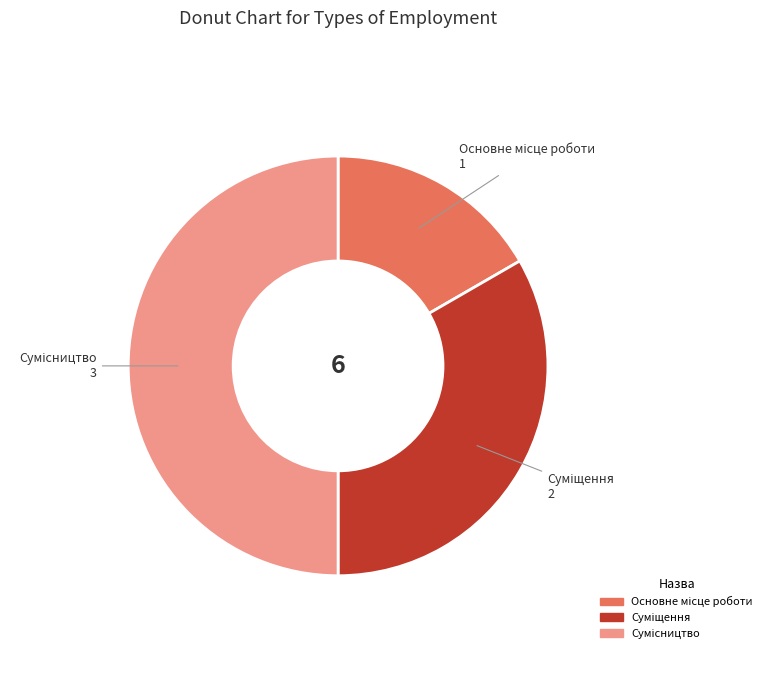

To the nearest percent, what portion does Сумісництво represent?

50%